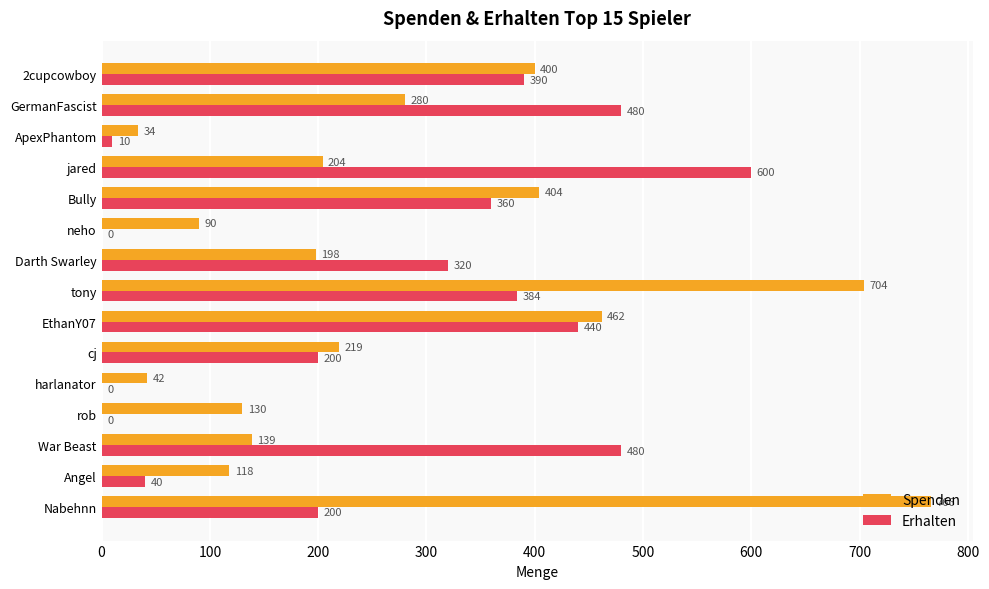

At which label does Erhalten reach its peak?

jared